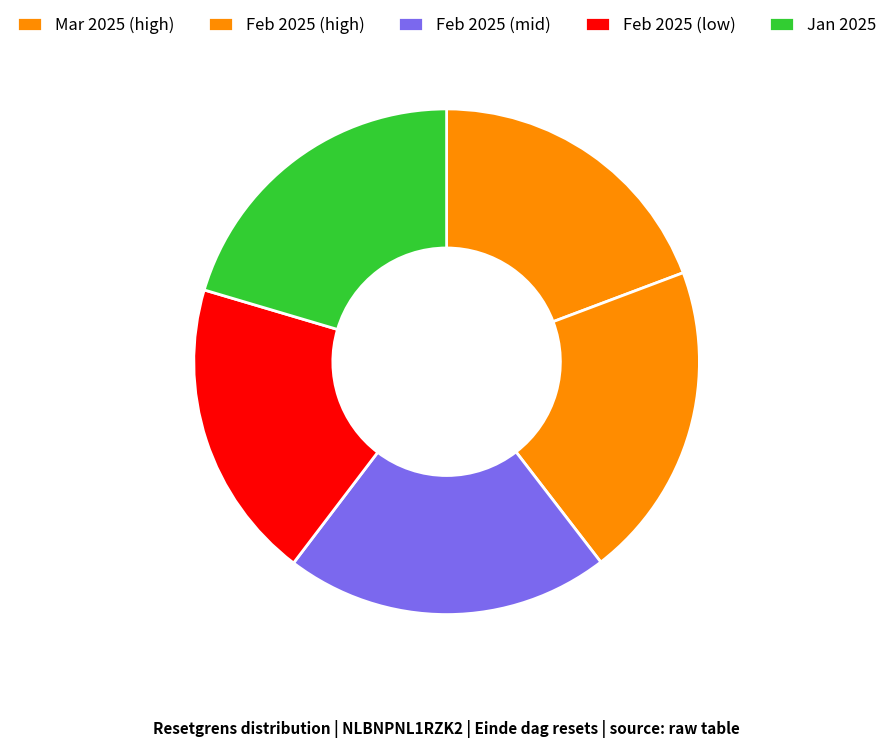

Count the number of slices in the pie.

5